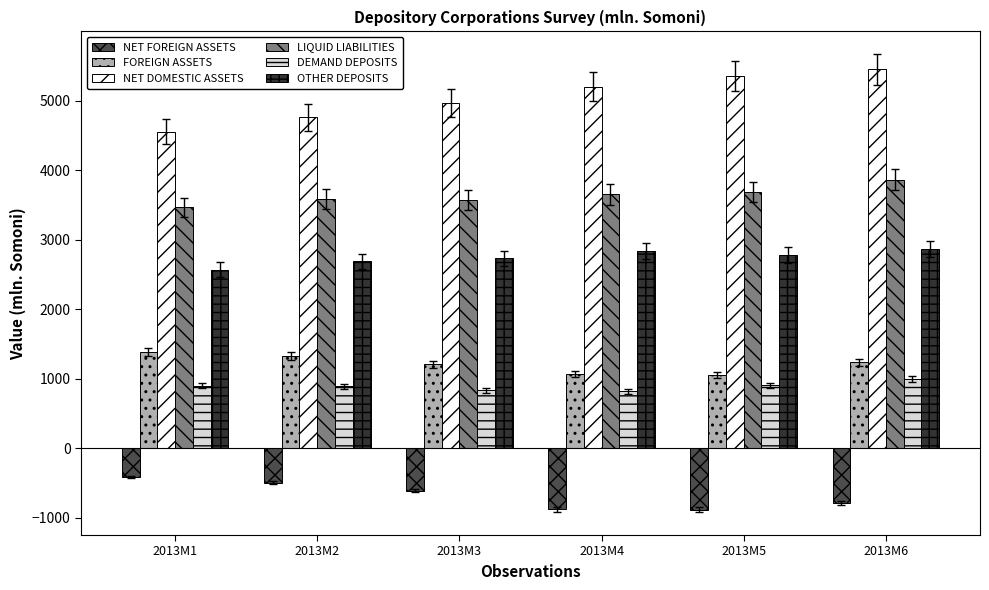

What is the sum of the NET FOREIGN ASSETS values at 2013M6 and 2013M3?

-1401.9